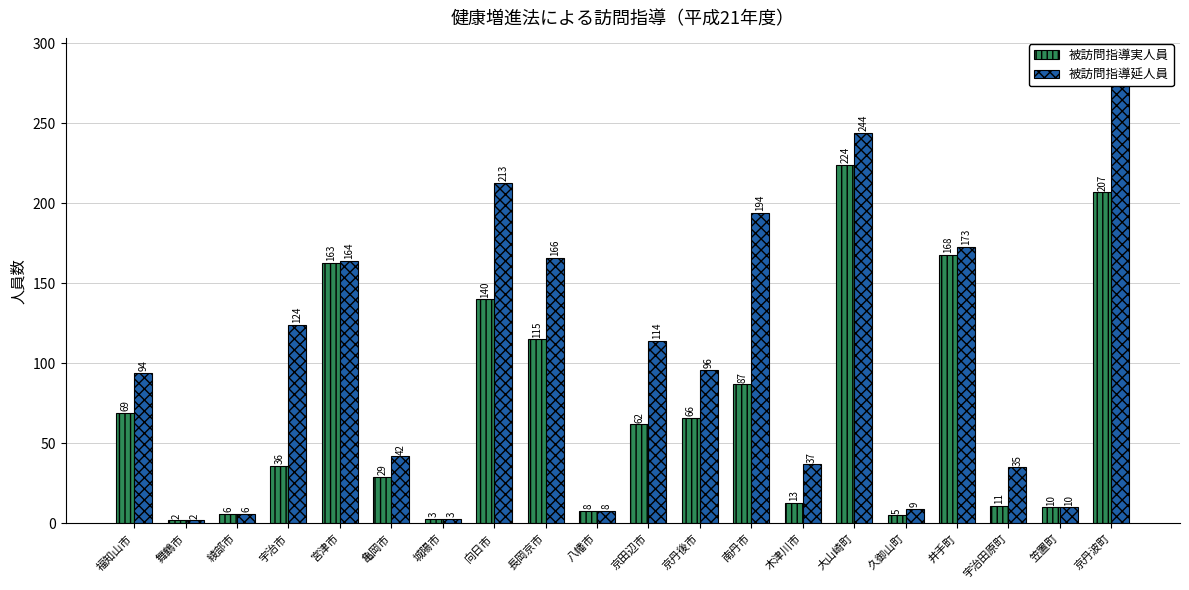

What are all the series names shown in the legend?

被訪問指導実人員, 被訪問指導延人員